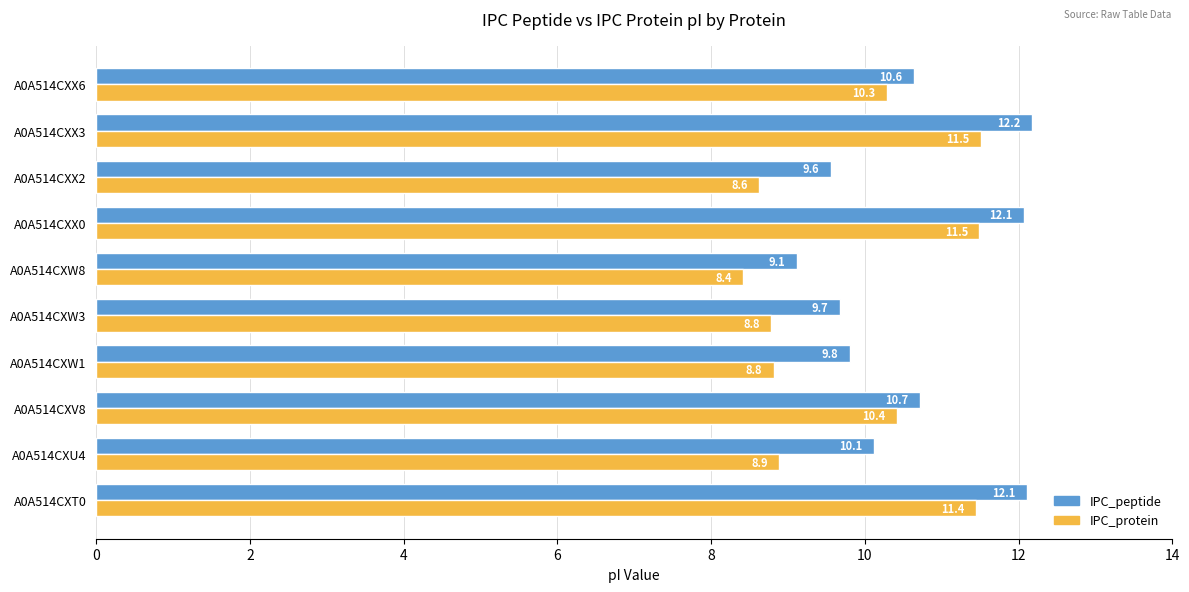

The IPC_protein series shows 10.4 at A0A514CXV8. True or false?

True